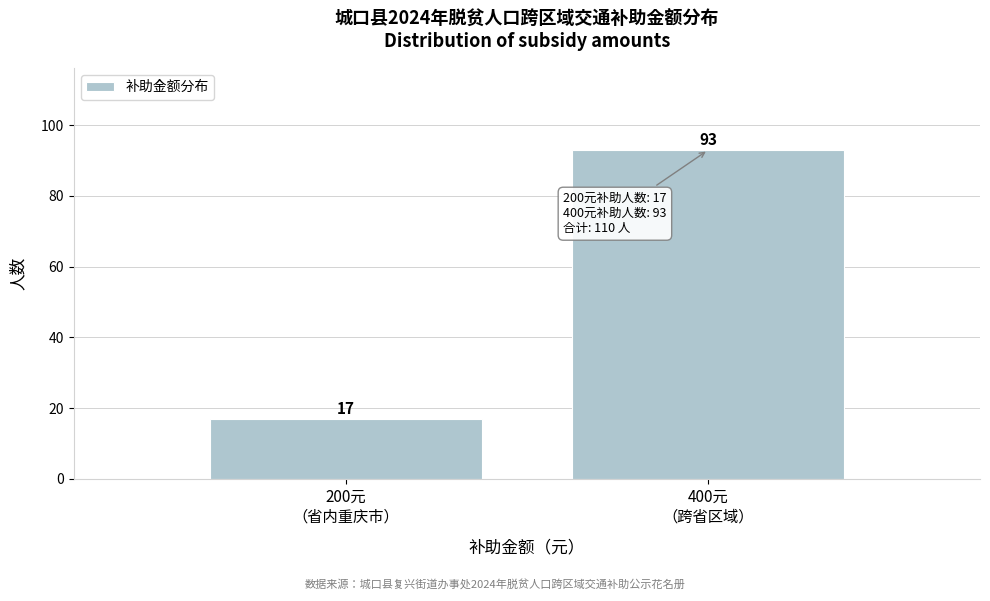

Reading left to right, list all the values displayed in this chart.

17	93